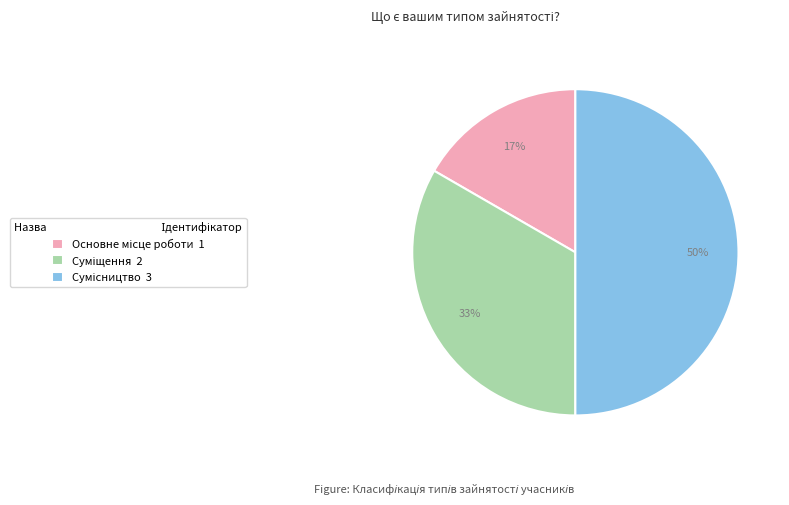

To the nearest percent, what is the difference between the largest and smallest slice percentages?

33%